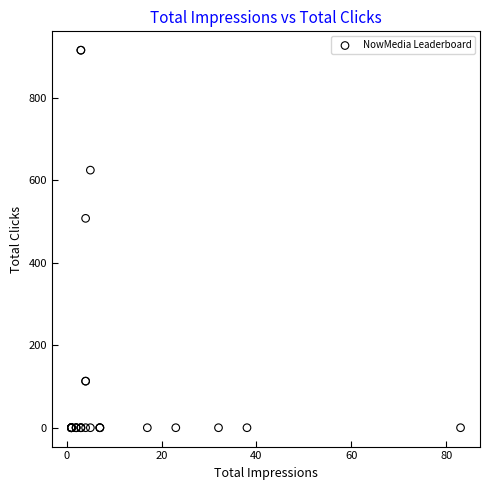

What Y value in the scatter plot is closest to 458?

508